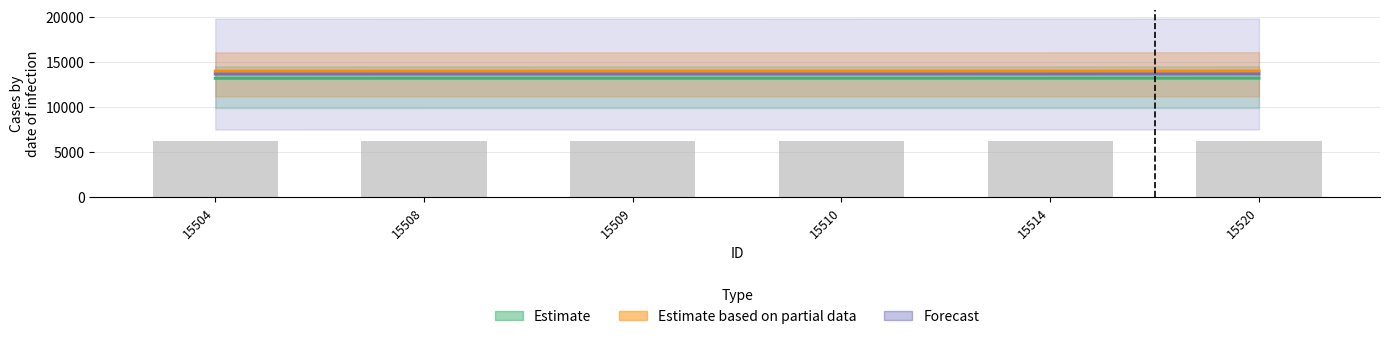

What is the minimum value for Estimate based on partial data?

13953.6